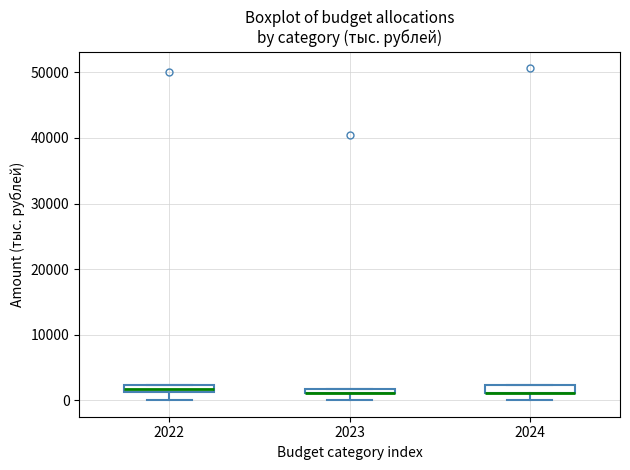

Where does the lower whisker of the box at x = 2023 end on the y-axis? The values are not printed on the chart, so give them approximately, as read against the axis.

0